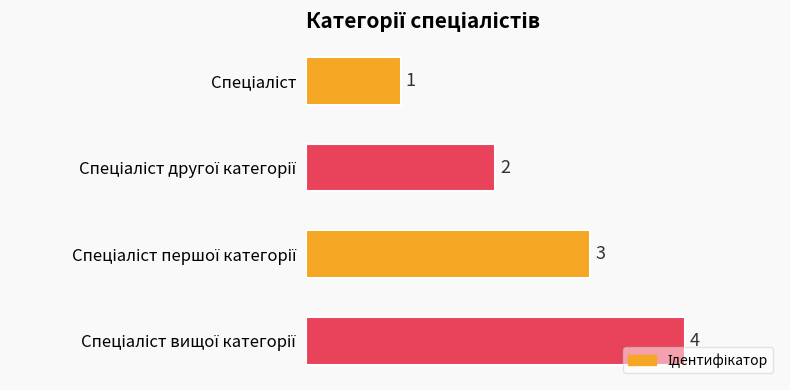

How many values are between 2 and 4?

3